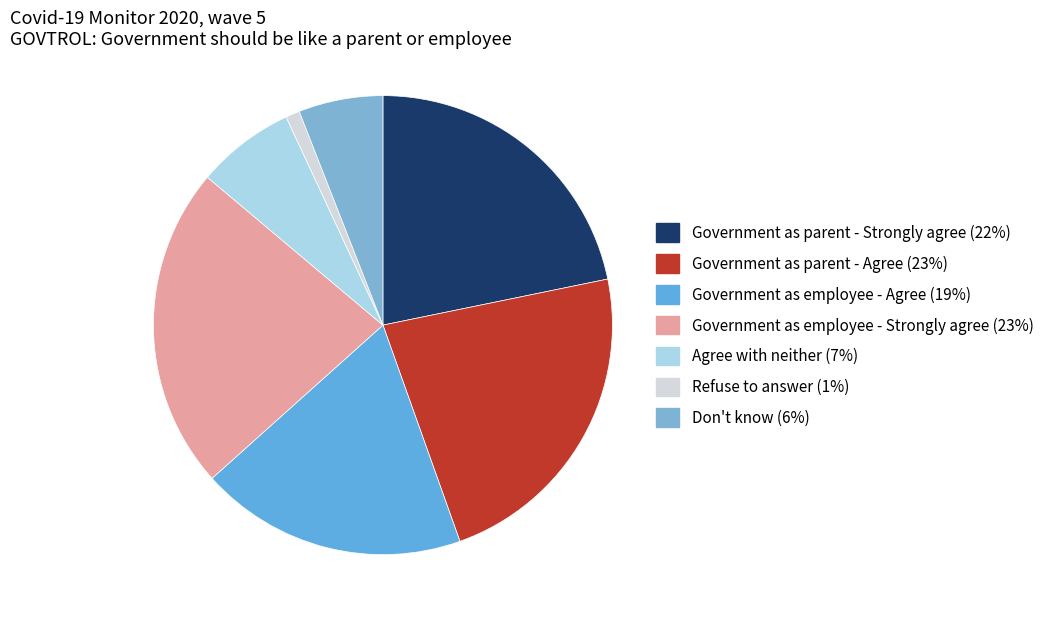

True or false: Government as employee - Agree accounts for 19% of the total.

True